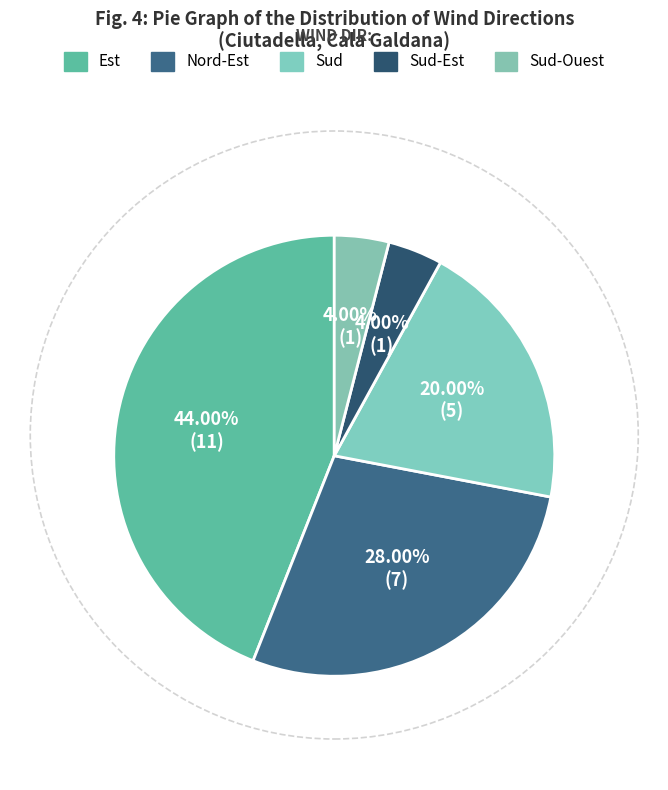

How many segments does this pie chart have?

5